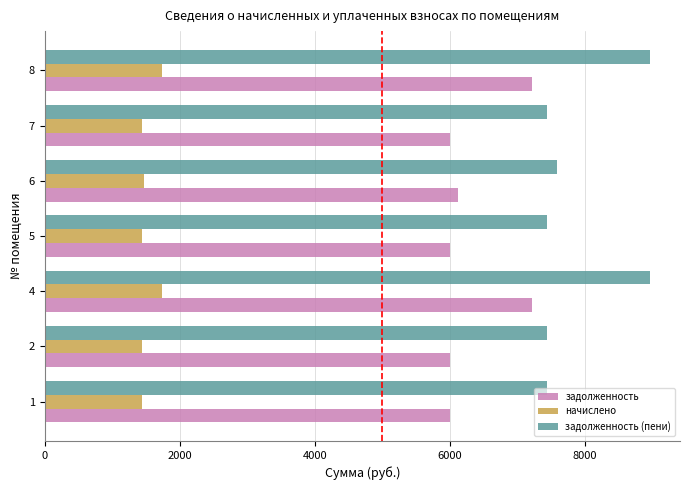

What is the difference between the задолженность values at 8 and 1?

1226.7